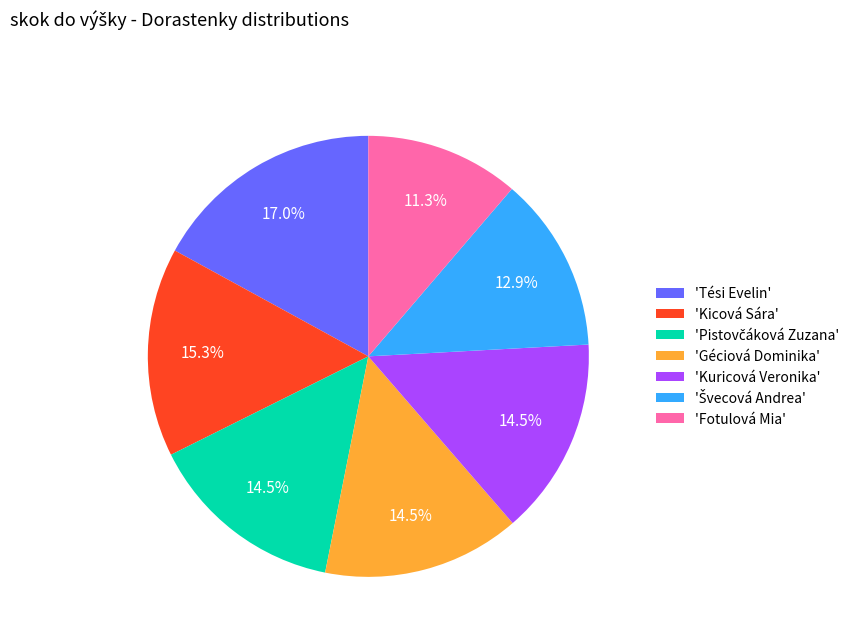

Which slice is the smallest?

'Fotulová Mia'